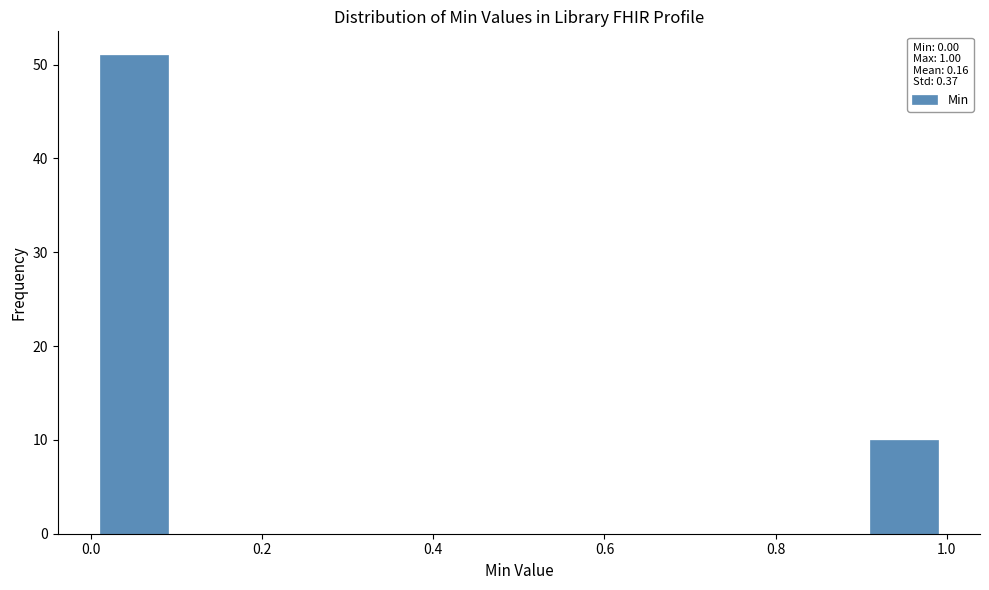

Reading left to right, list every bar in this chart as the range it spans on the x-axis followed by its height. The values are not printed on the chart, so give them approximately, as read against the axis.

0.0 to 0.1: 51
0.1 to 0.2: 0
0.2 to 0.3: 0
0.3 to 0.4: 0
0.4 to 0.5: 0
0.5 to 0.6: 0
0.6 to 0.7: 0
0.7 to 0.8: 0
0.8 to 0.9: 0
0.9 to 1.0: 10